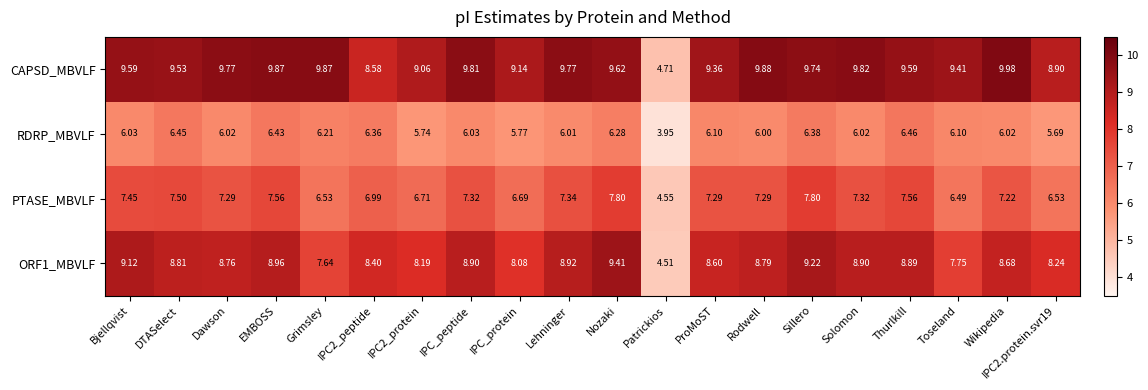

Which series changed the most between Solomon and IPC2.protein.svr19?

CAPSD_MBVLF